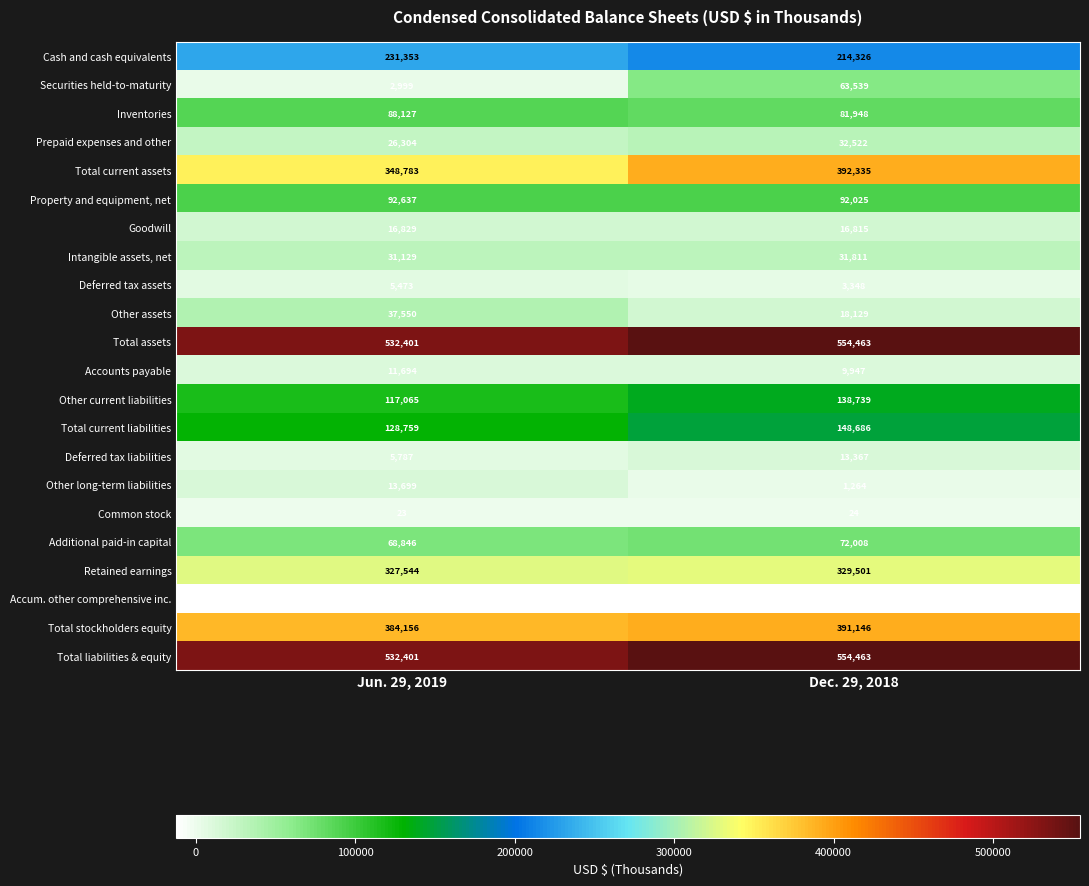

List the labels in order of Total liabilities & equity value, smallest first.

Jun. 29, 2019, Dec. 29, 2018